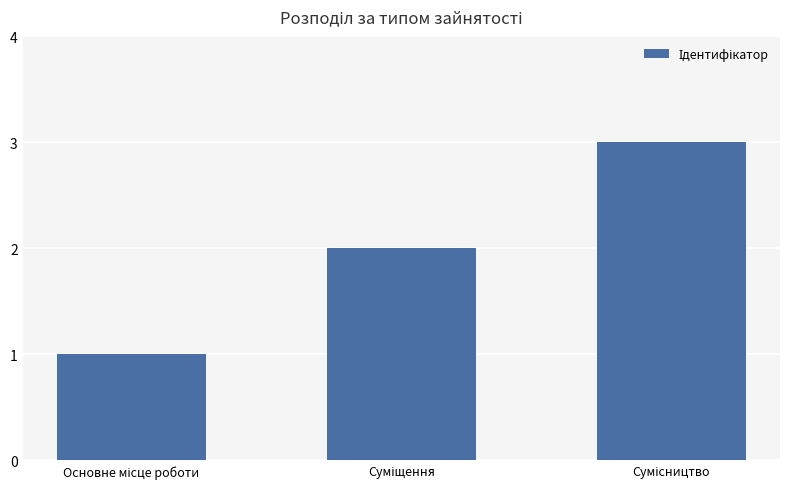

How many values are below 2?

1